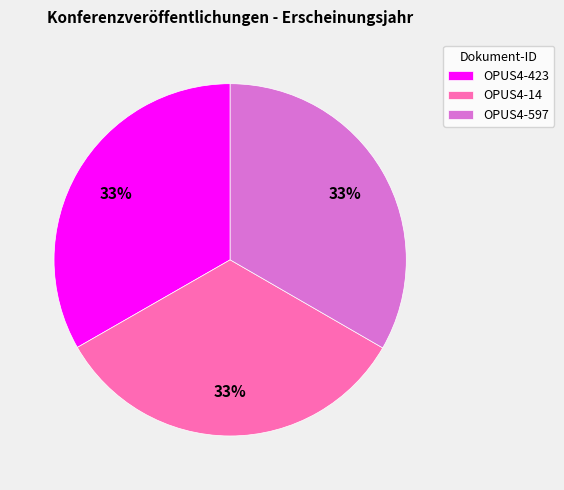

True or false: OPUS4-14 accounts for 23% of the total.

False